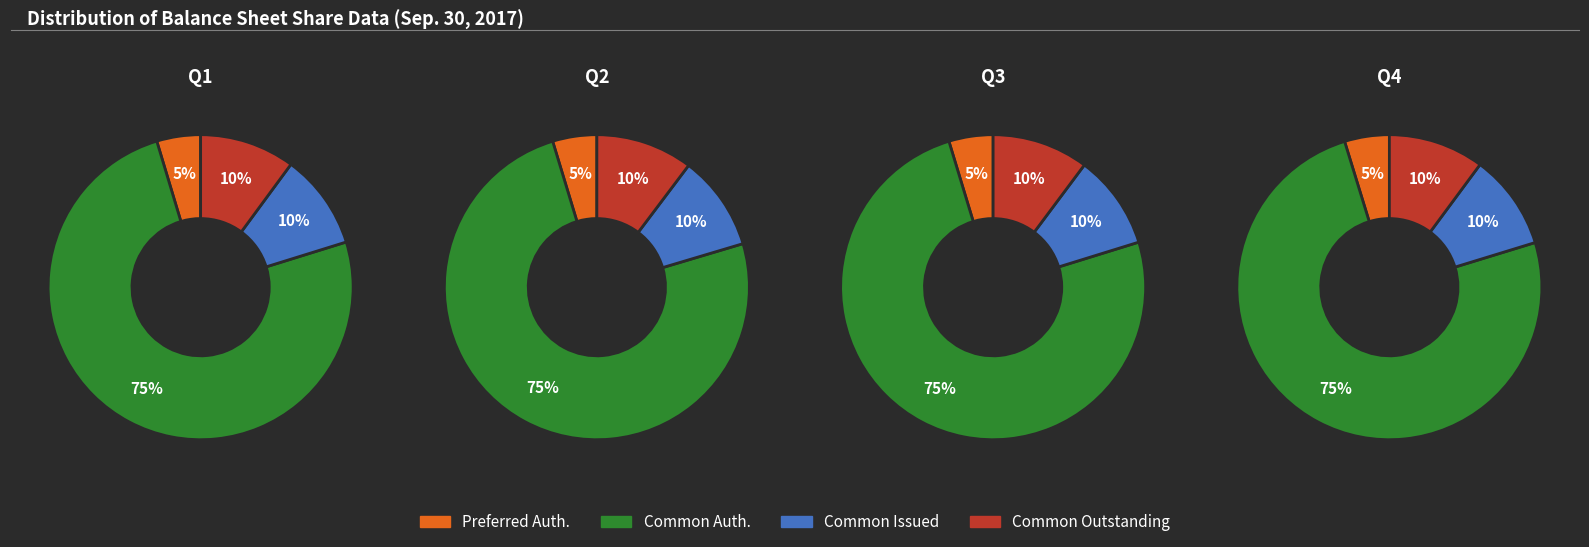

Do Common stock, shares authorized and Common stock, shares outstanding together represent more than half of the pie?

Yes